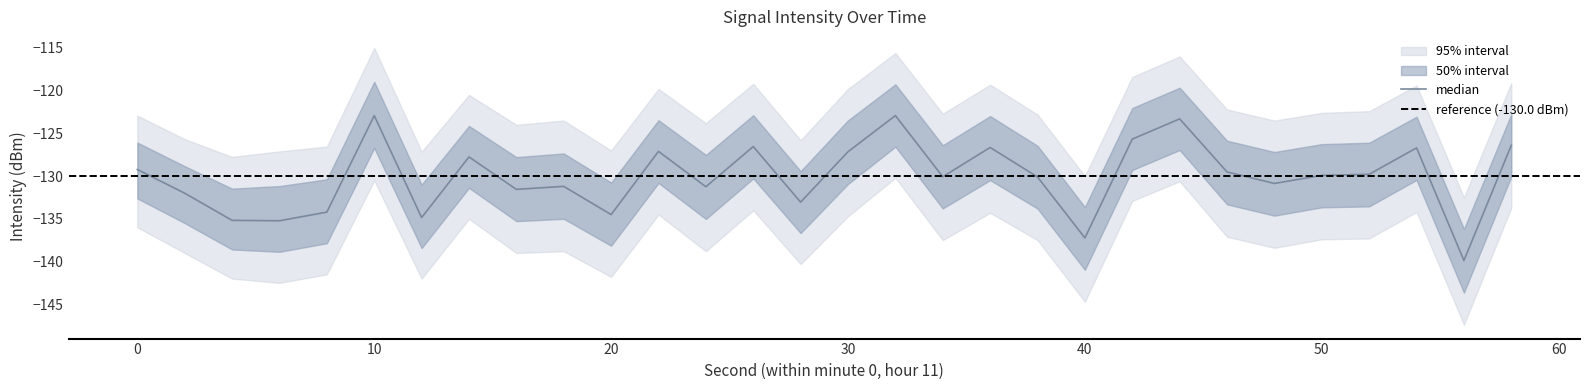

How many interior local valleys does the intensity_mean series have?

10